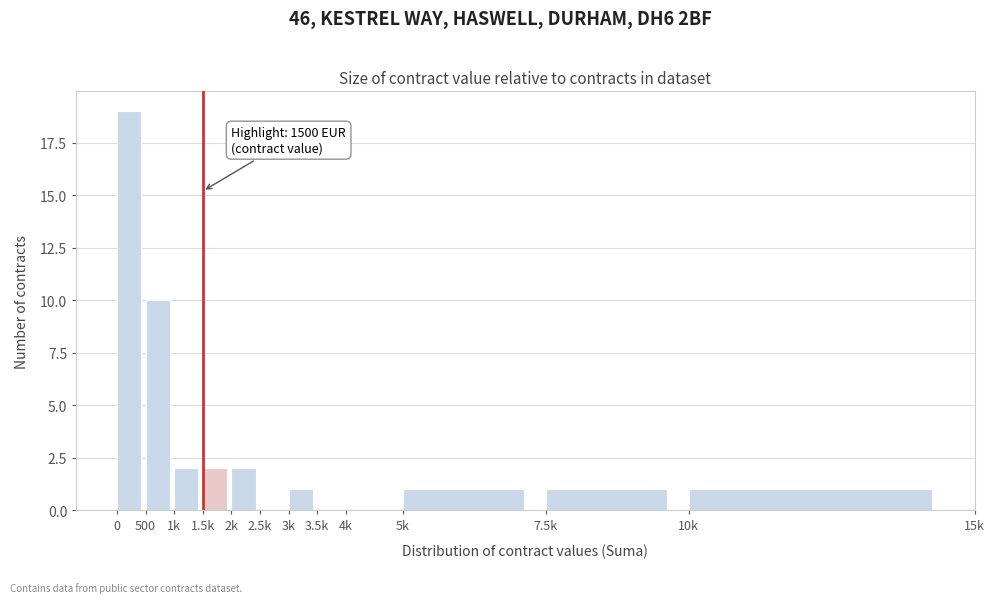

Reading left to right, what are all the values shown in this chart?

0=19	500=10	1k=2	1.5k=2	2k=2	2.5k=0	3k=1	3.5k=0	4k=0	5k=1	7.5k=1	10k=1